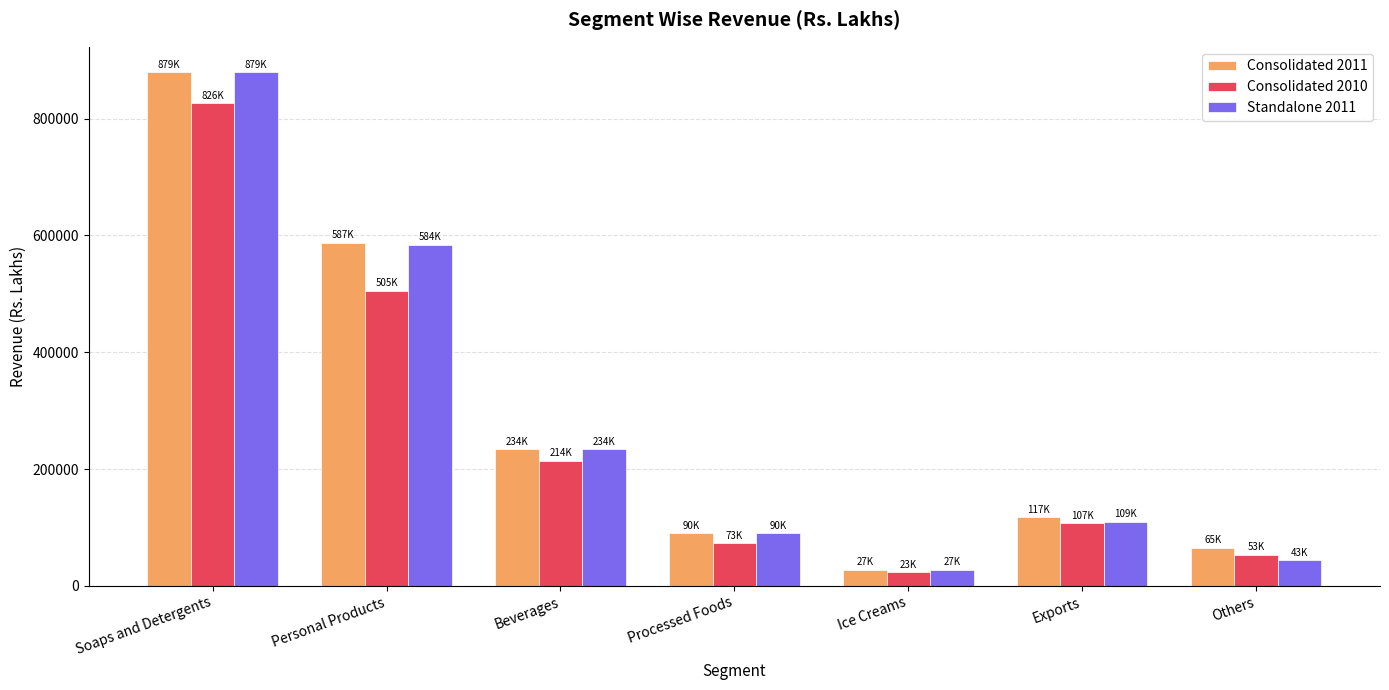

What is the value of the Consolidated 2011 bar at the 3rd from the left?

234397